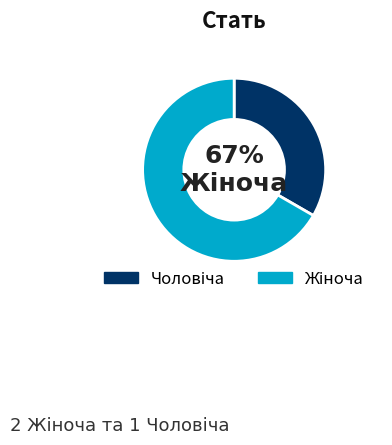

Which category has the biggest portion of the pie?

Жіноча